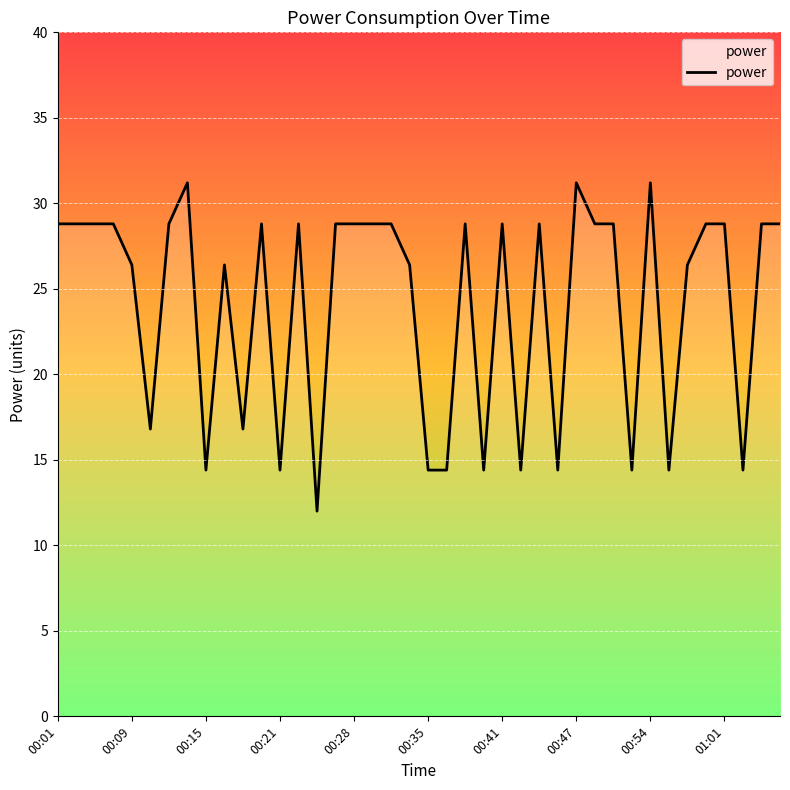

What is the greatest value displayed?

31.2